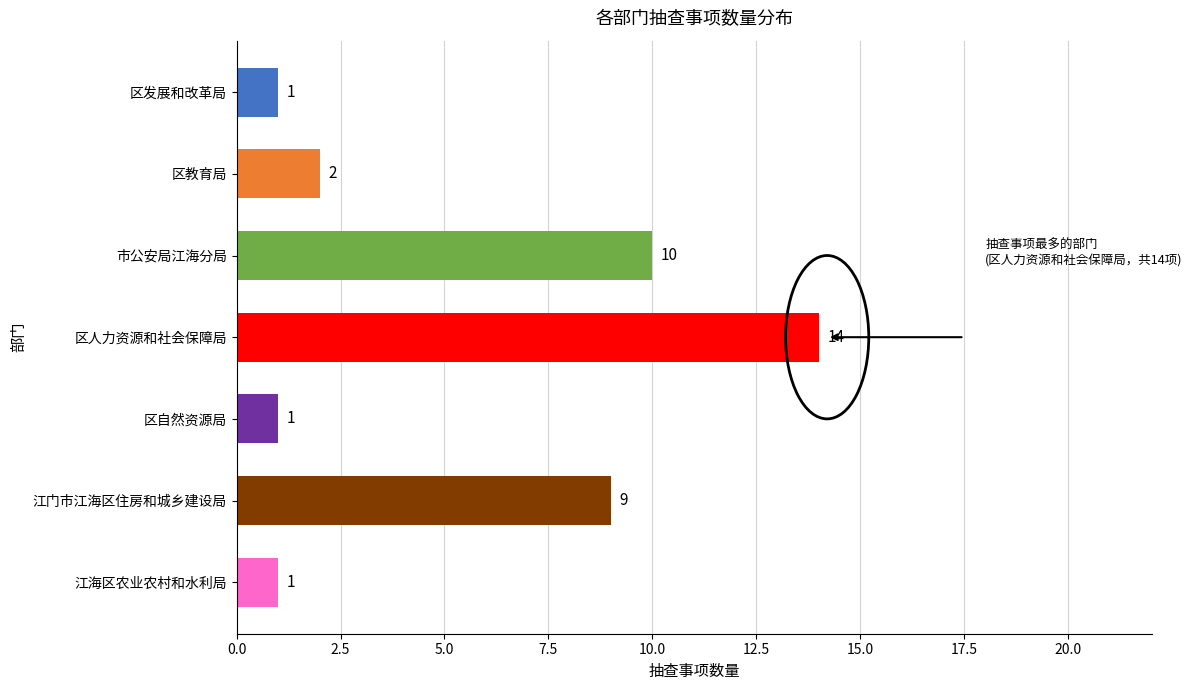

Does the chart contain any negative values?

No